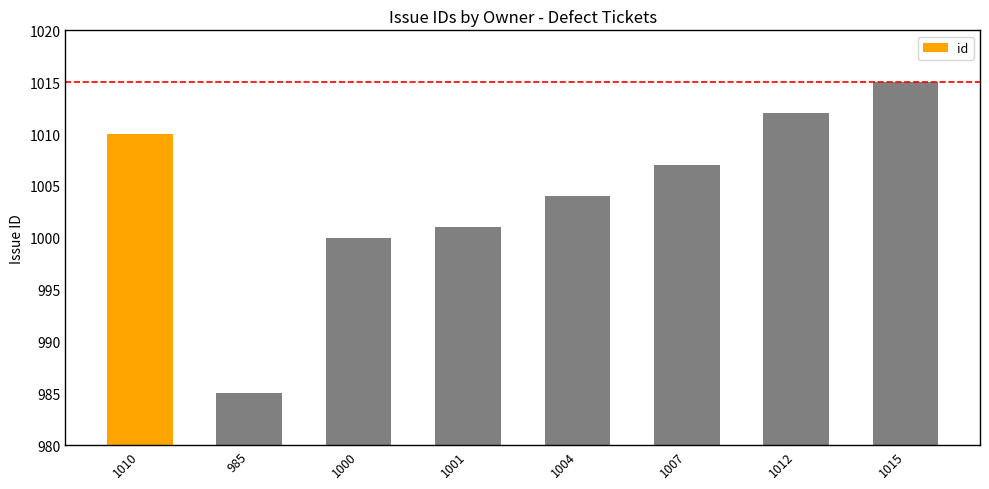

Rank the categories by value from highest to lowest.

1015, 1012, 1010, 1007, 1004, 1001, 1000, 985